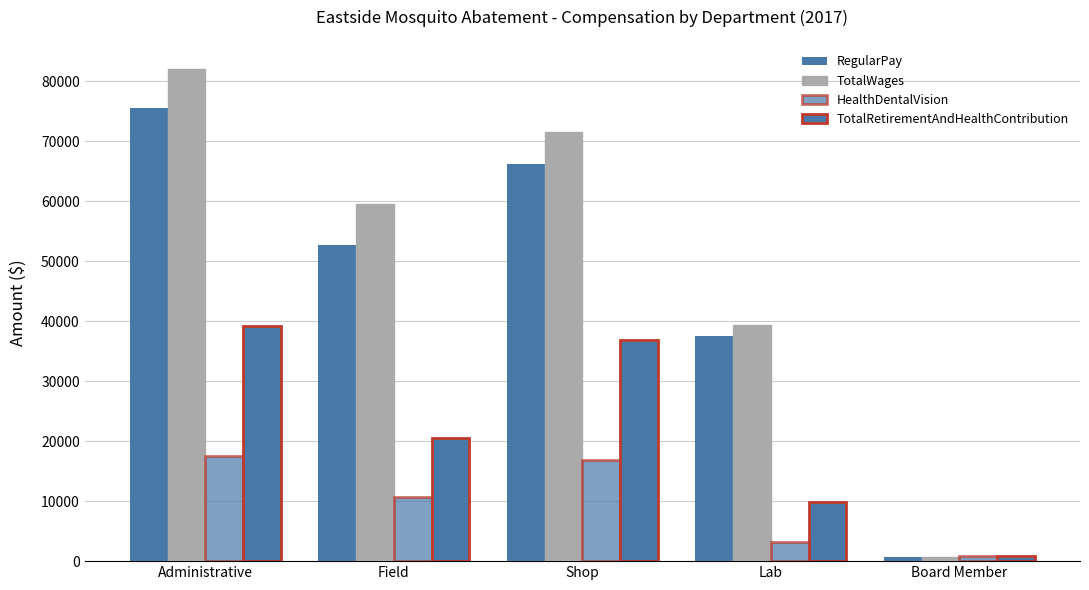

Between Shop and Administrative, which is larger?

Administrative